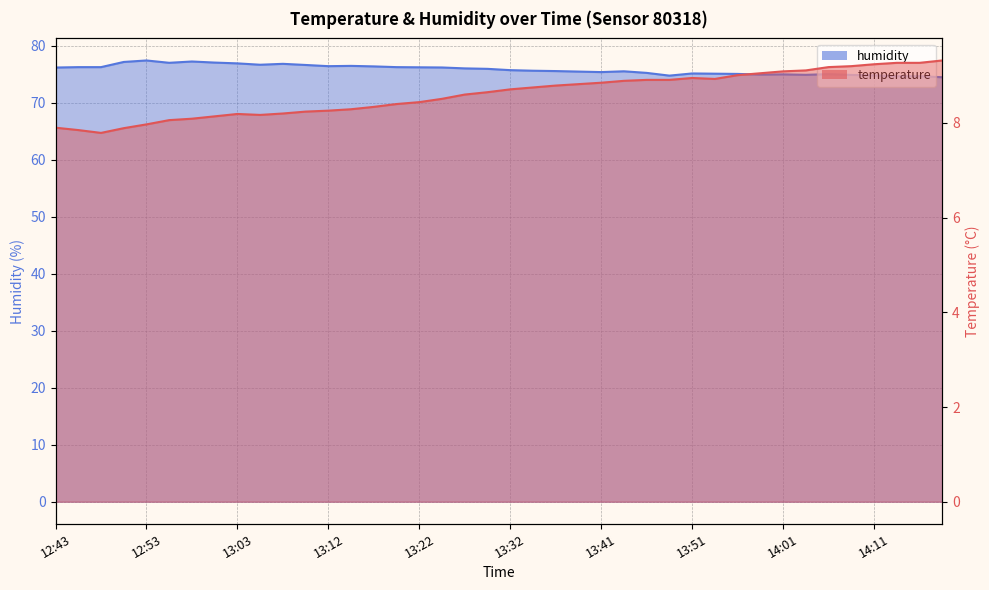

Rank the series by their average value, from lowest to highest.

temperature, humidity